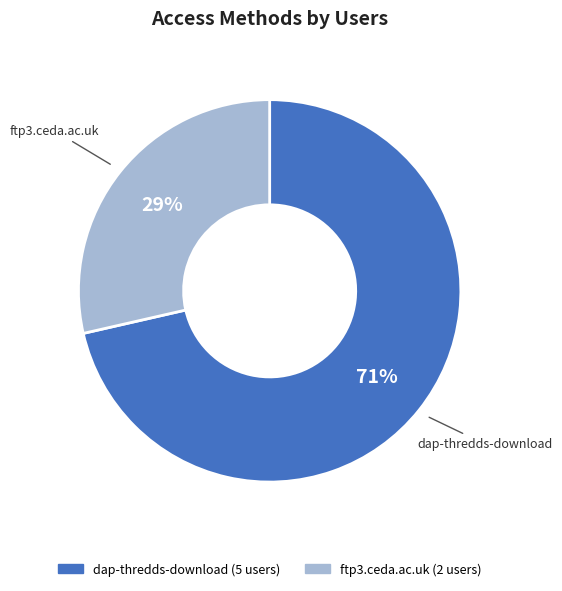

True or false: ftp3.ceda.ac.uk accounts for 29% of the total.

True